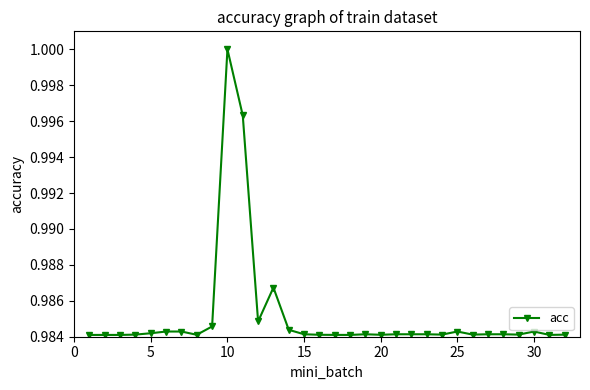

Reading left to right, extract all data points from this chart.

1.0	1.0	1.0	1.0	1.0	1.0	1.0	1.0	1.0	1.0	1.0	1.0	1.0	1.0	1.0	1.0	1.0	1.0	1.0	1.0	1.0	1.0	1.0	1.0	1.0	1.0	1.0	1.0	1.0	1.0	1.0	1.0